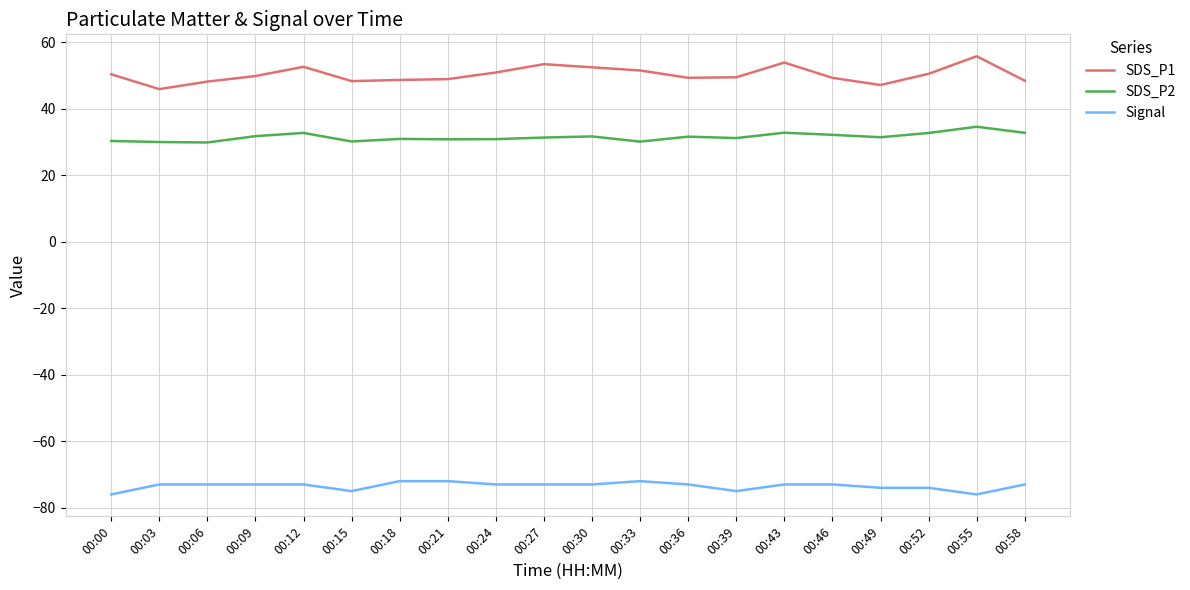

The value of Signal at 00:58 is -73.0. True or false?

True